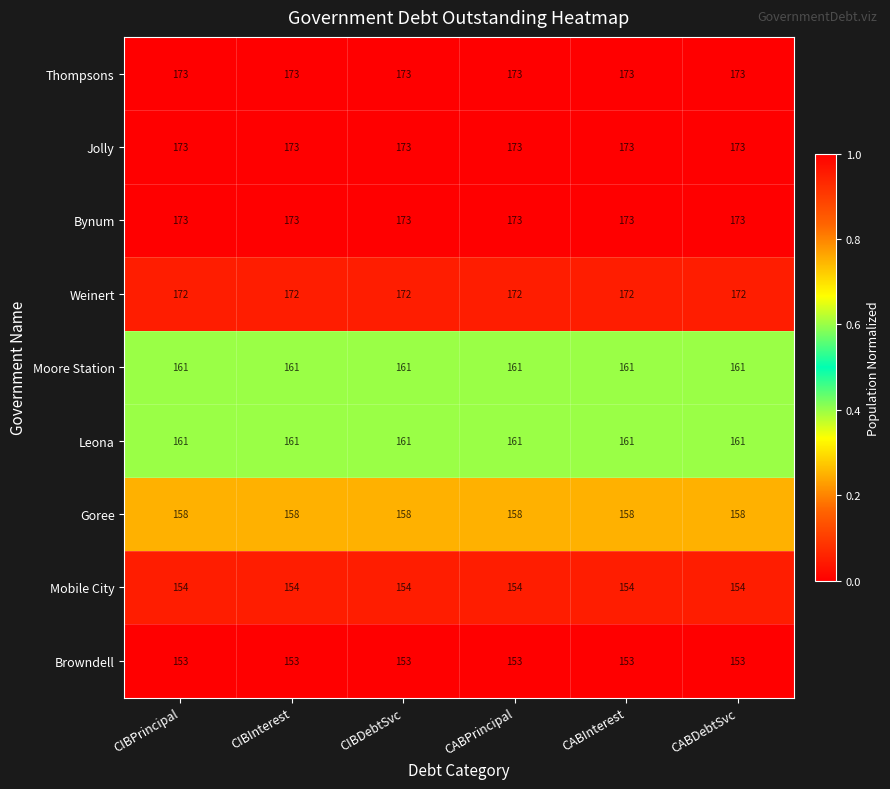

At how many categories does at least one series exceed 170?

6